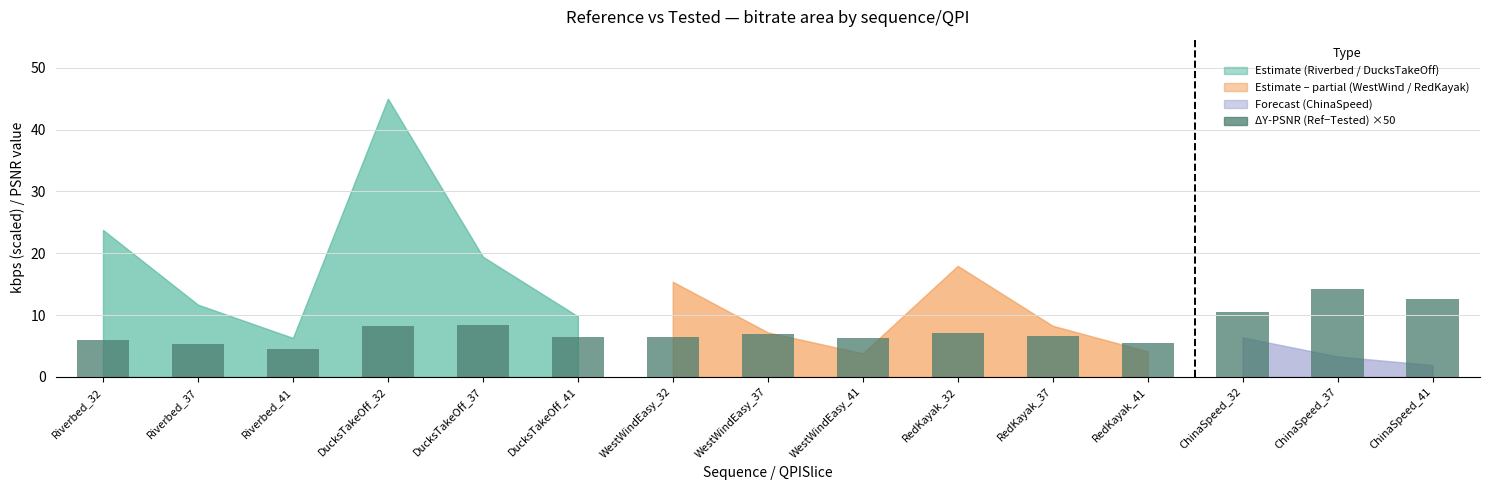

What is the sum of all values?

115.0